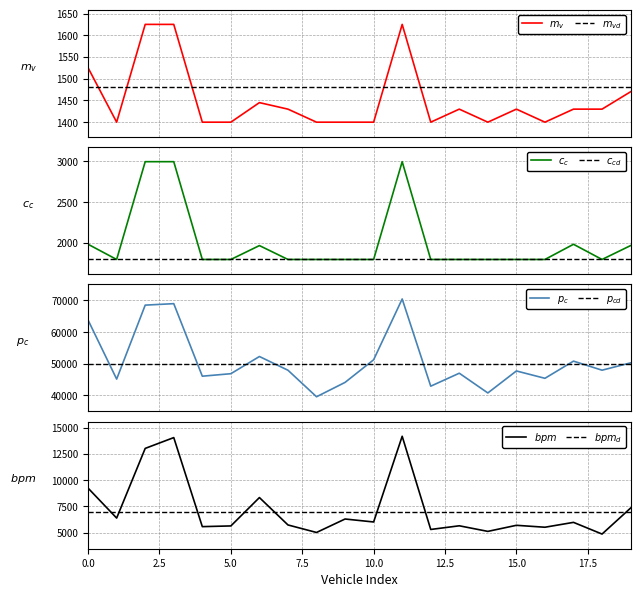

True or false: massa_ledig_voertuig has more than 1 points higher than both neighbors.

True